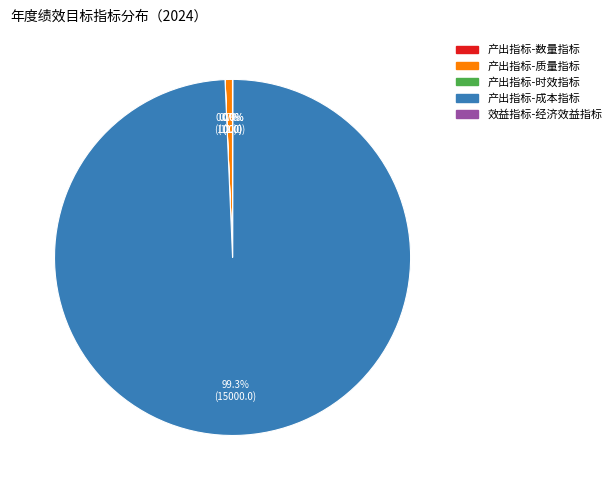

What is the majority slice?

产出指标-成本指标